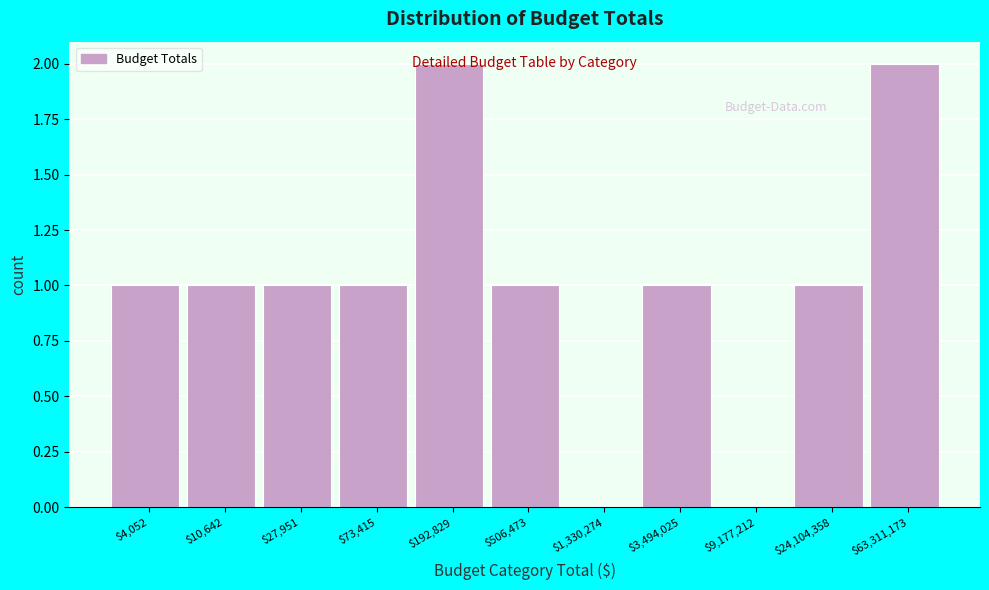

True or false: the data shows 1 at $73,415.

True